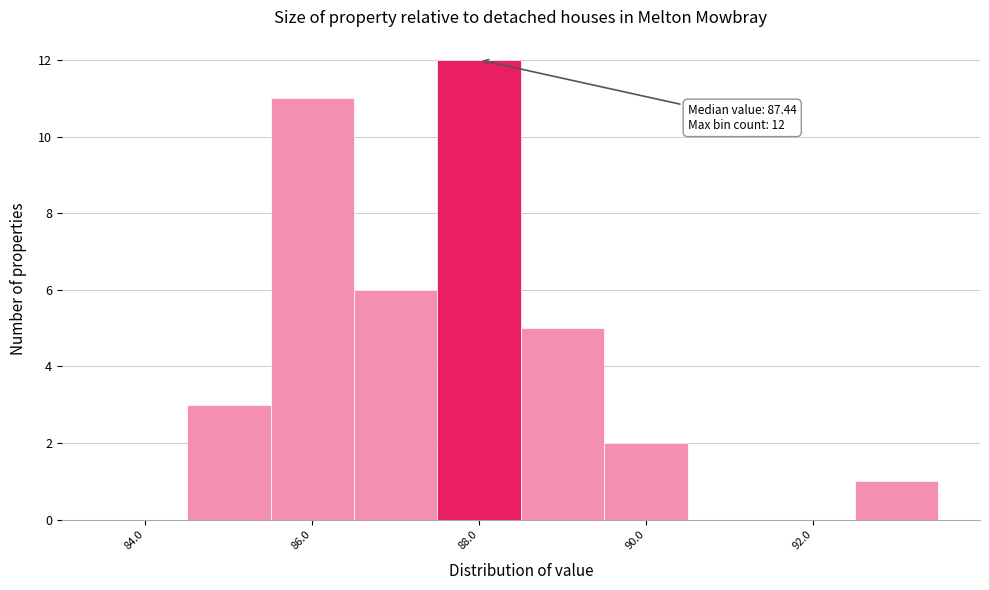

Which range on the x-axis has the tallest bar?

87.5 to 88.5